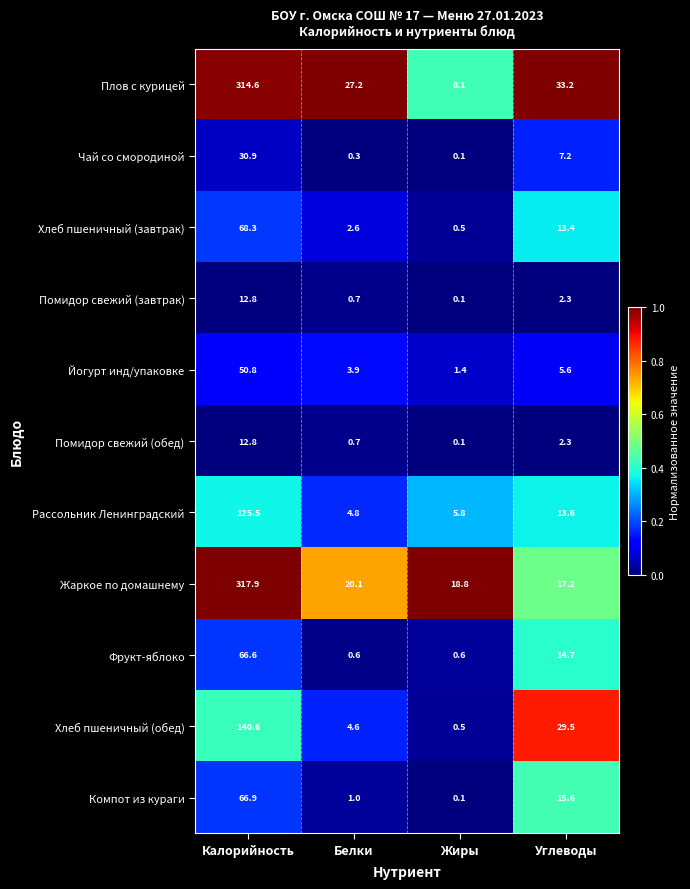

Which category has the highest value across all series?

Калорийность